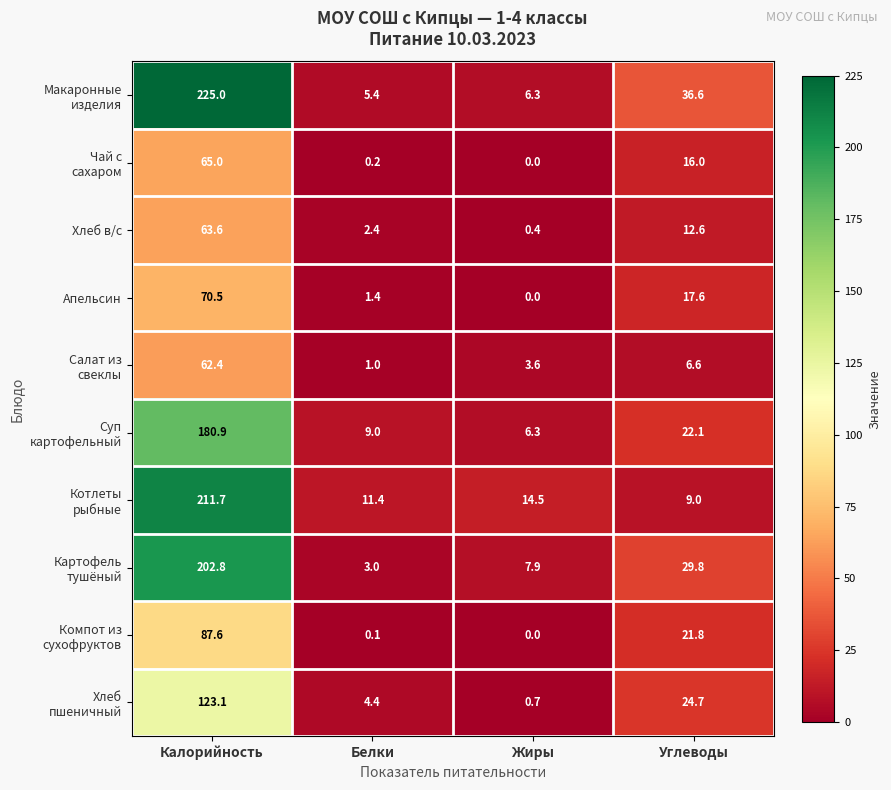

What is the maximum value shown in the chart?

225.0